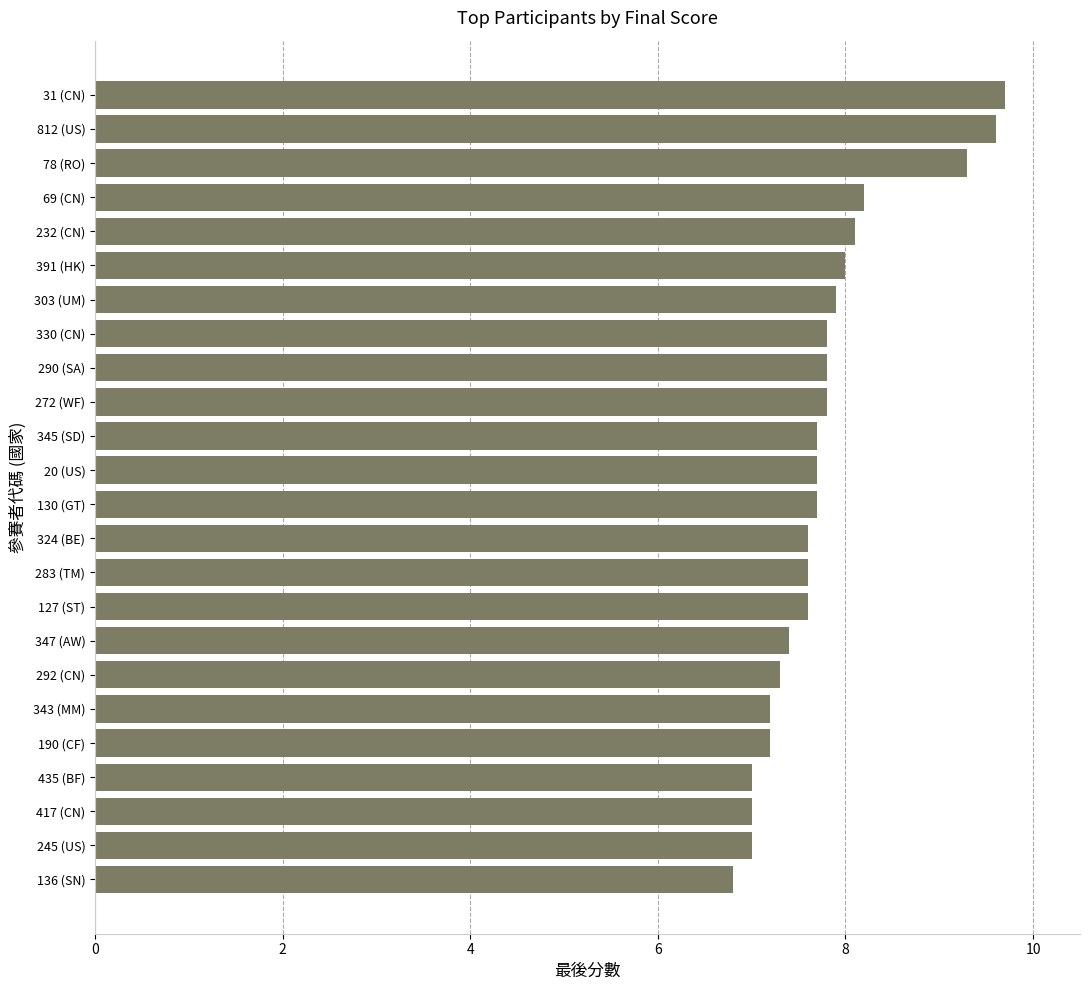

What is the difference between the maximum and minimum values?

2.9